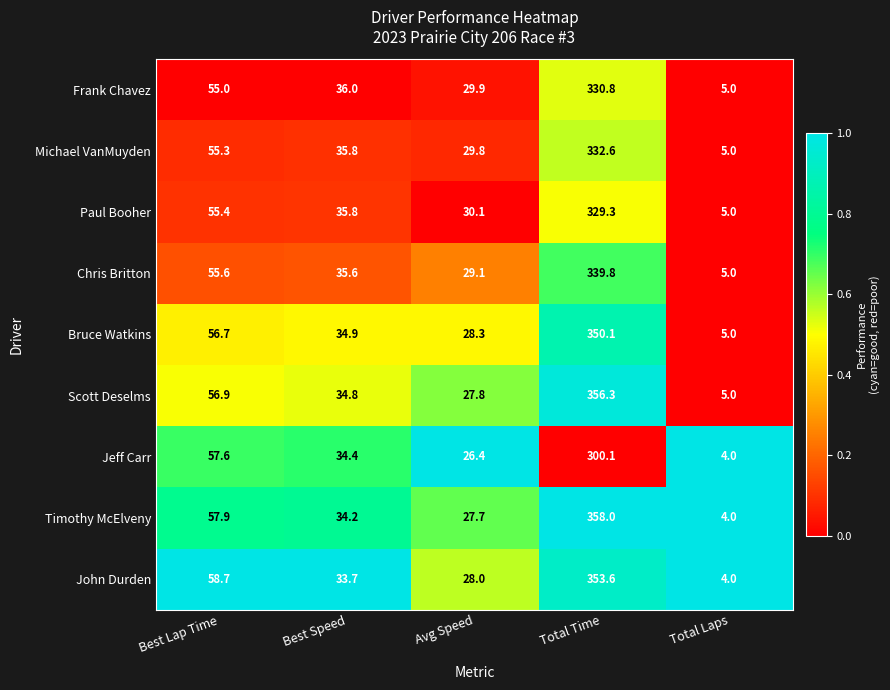

What is the sum of all Timothy McElveny values?

481.8